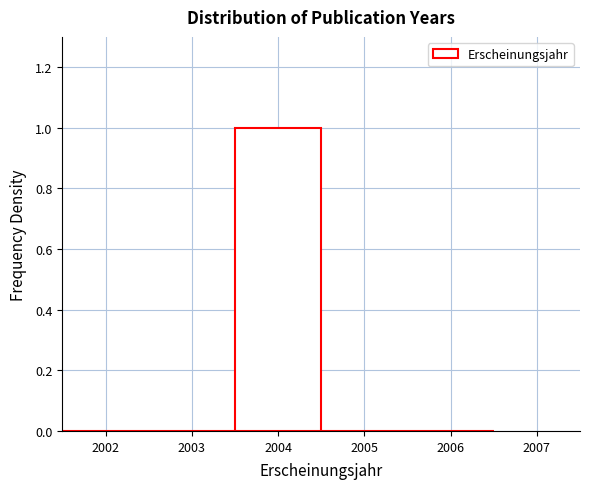

Reading left to right, list every bar in this chart as the range it spans on the x-axis followed by its height. The values are not printed on the chart, so give them approximately, as read against the axis.

2001.5 to 2002.5: 0
2002.5 to 2003.5: 0
2003.5 to 2004.5: 1
2004.5 to 2005.5: 0
2005.5 to 2006.5: 0